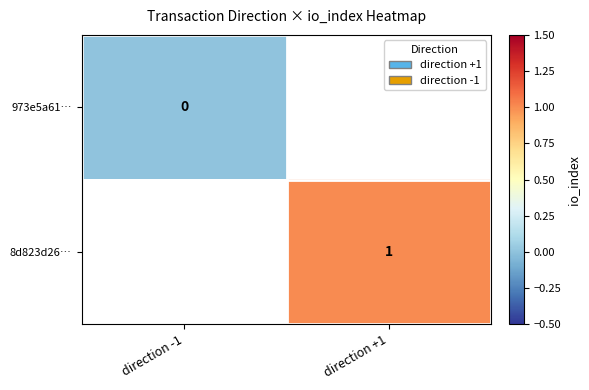

The 8d823d26… series shows 1.5 at direction +1. True or false?

False